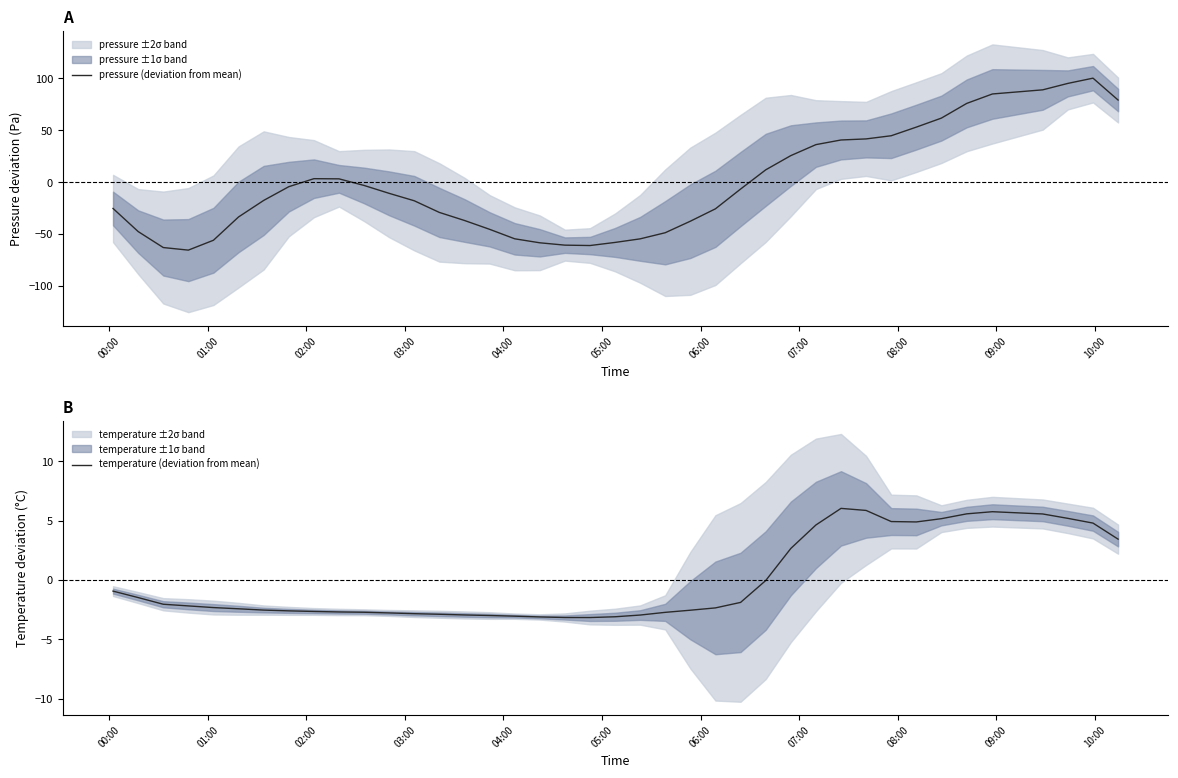

List the series in order of their peak value, highest first.

pressure (deviation from mean), temperature (deviation from mean)